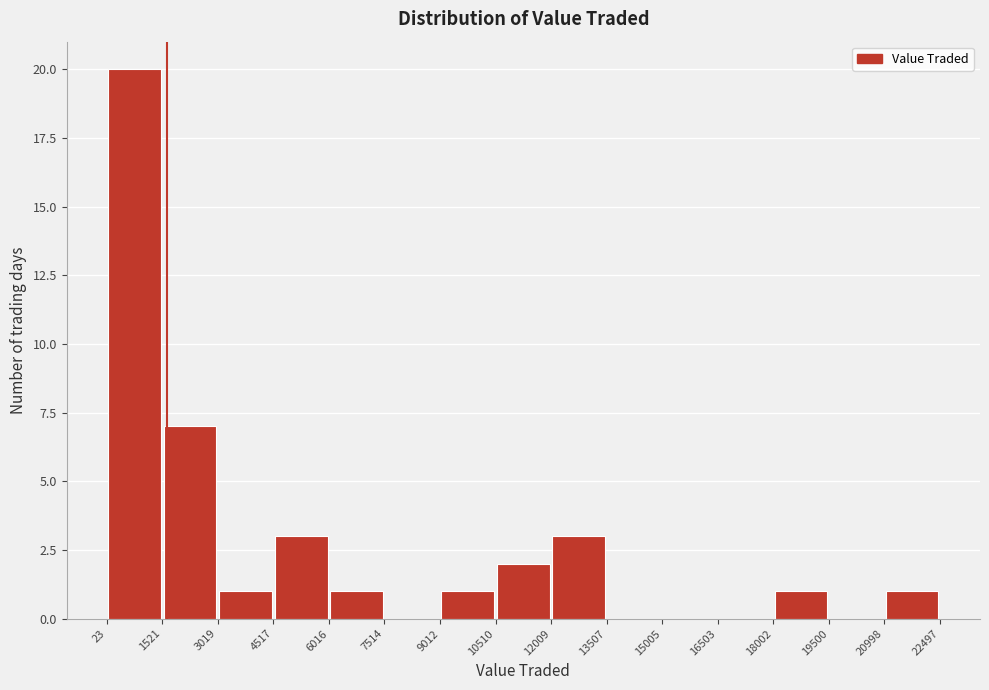

Reading left to right, list every bar in this chart as the range it spans on the x-axis followed by its height. The values are not printed on the chart, so give them approximately, as read against the axis.

23 to 1521: 20
1521 to 3019: 7
3019 to 4517: 1
4517 to 6016: 3
6016 to 7514: 1
7514 to 9012: 0
9012 to 10510: 1
10510 to 12009: 2
12009 to 13507: 3
13507 to 15005: 0
15005 to 16503: 0
16503 to 18002: 0
18002 to 19500: 1
19500 to 20998: 0
20998 to 22497: 1